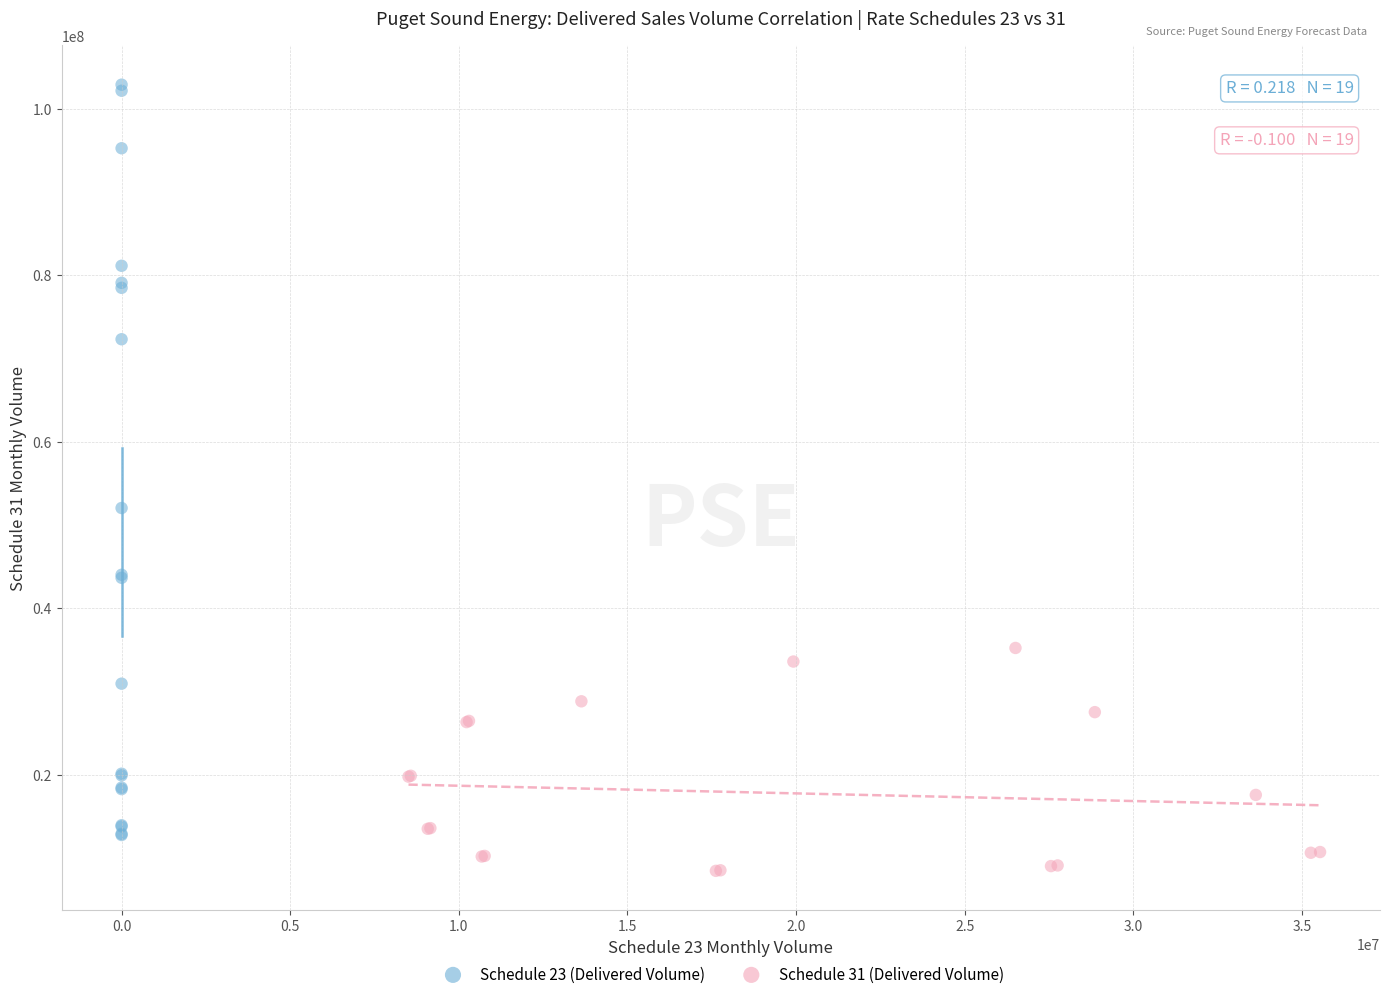

Which series has the largest Y range (max minus min)?

Schedule 23 (Delivered Volume)